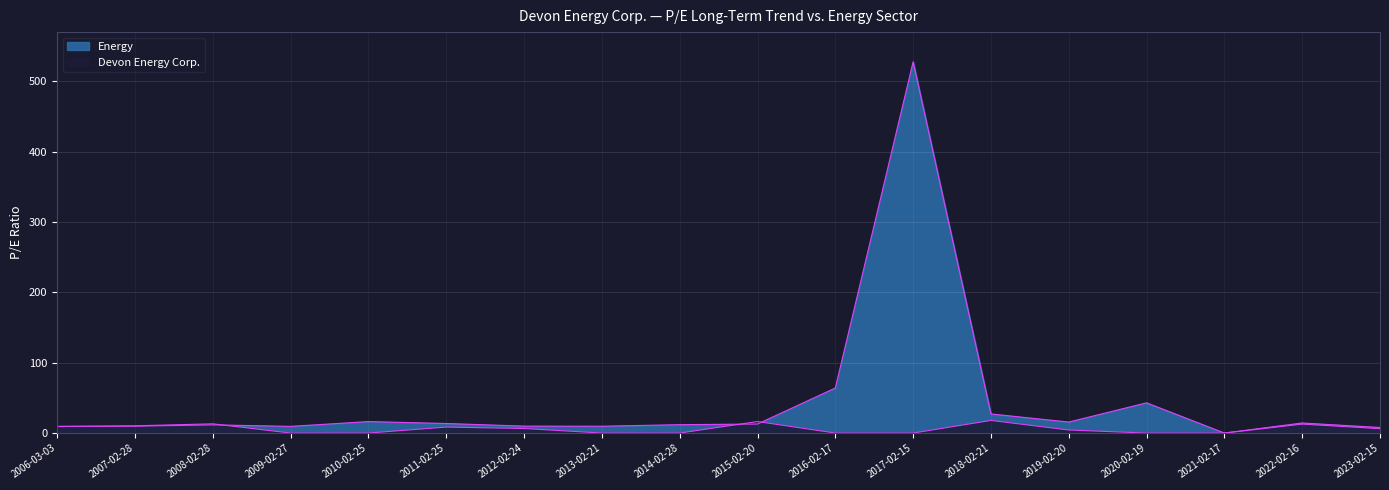

What is the total value across all series at 2019-02-20?

19.9